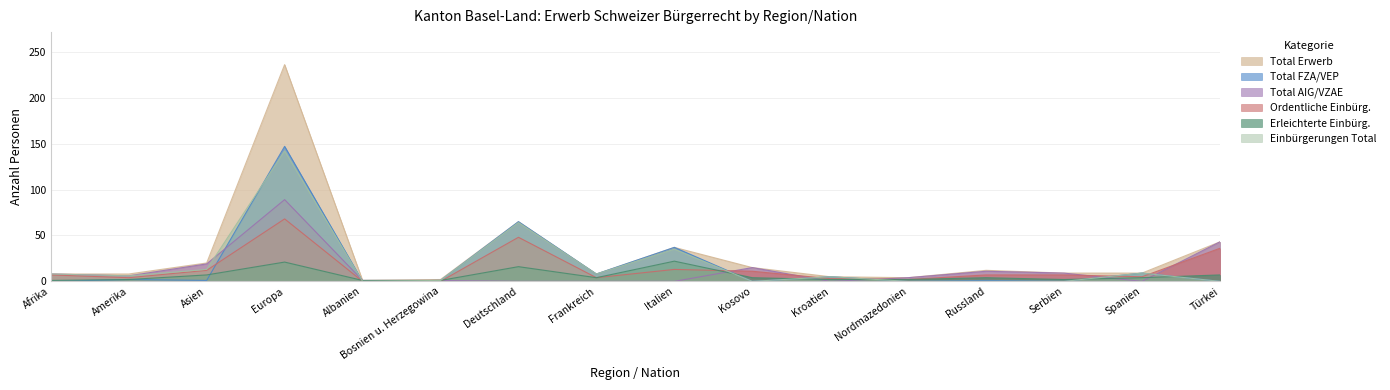

Read the Erleichterte Einbürg. value at Afrika.

1